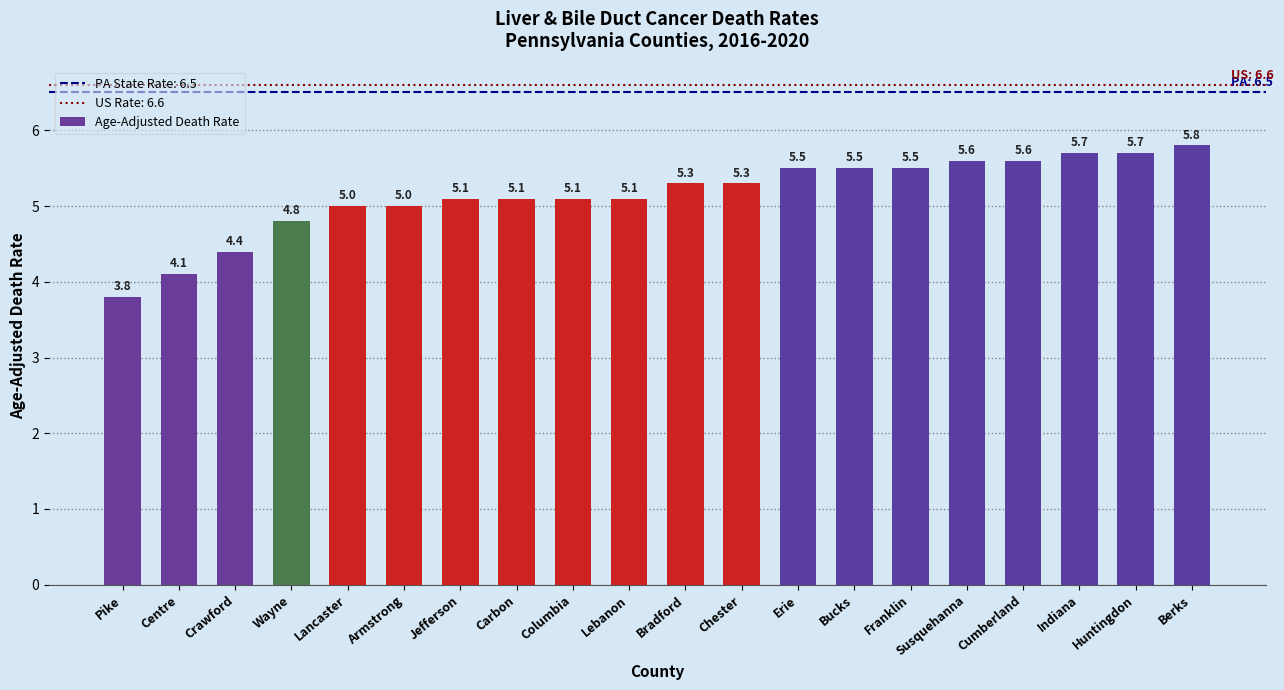

The chart shows a value of 1.6 at Pike. True or false?

False